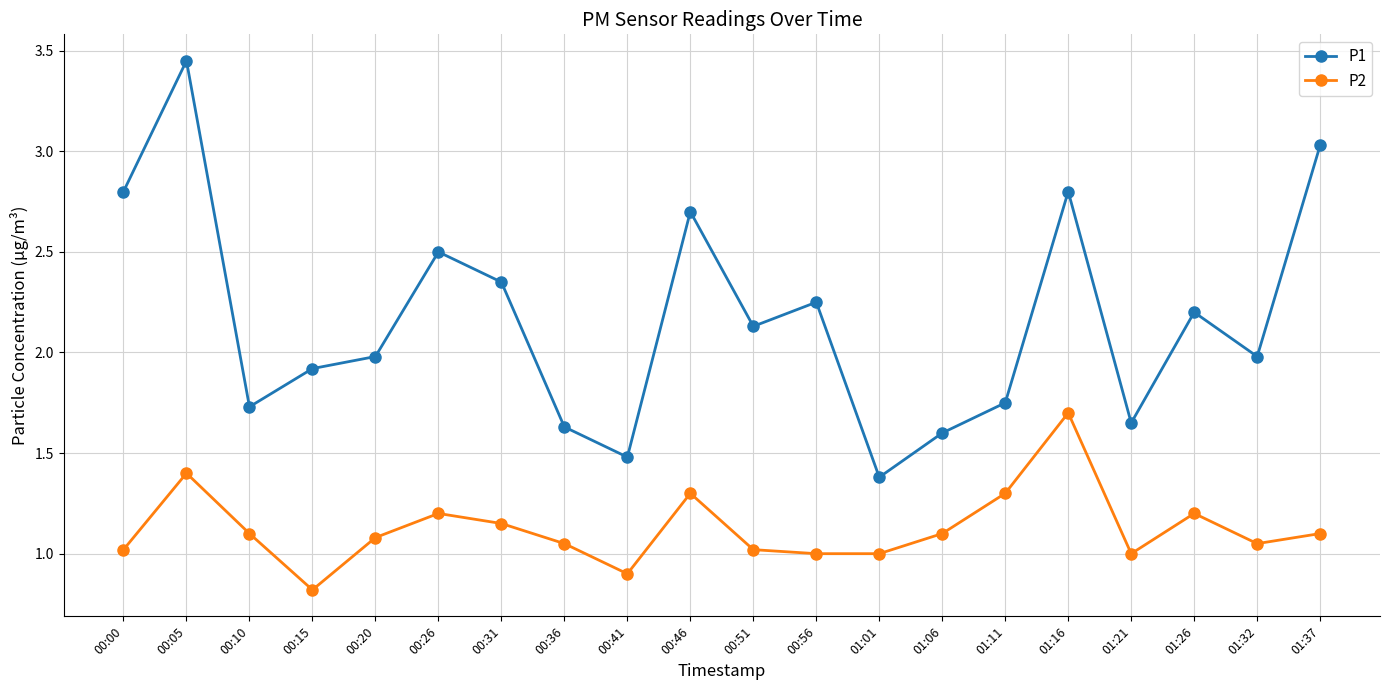

List the series in order of their peak value, lowest first.

P2, P1